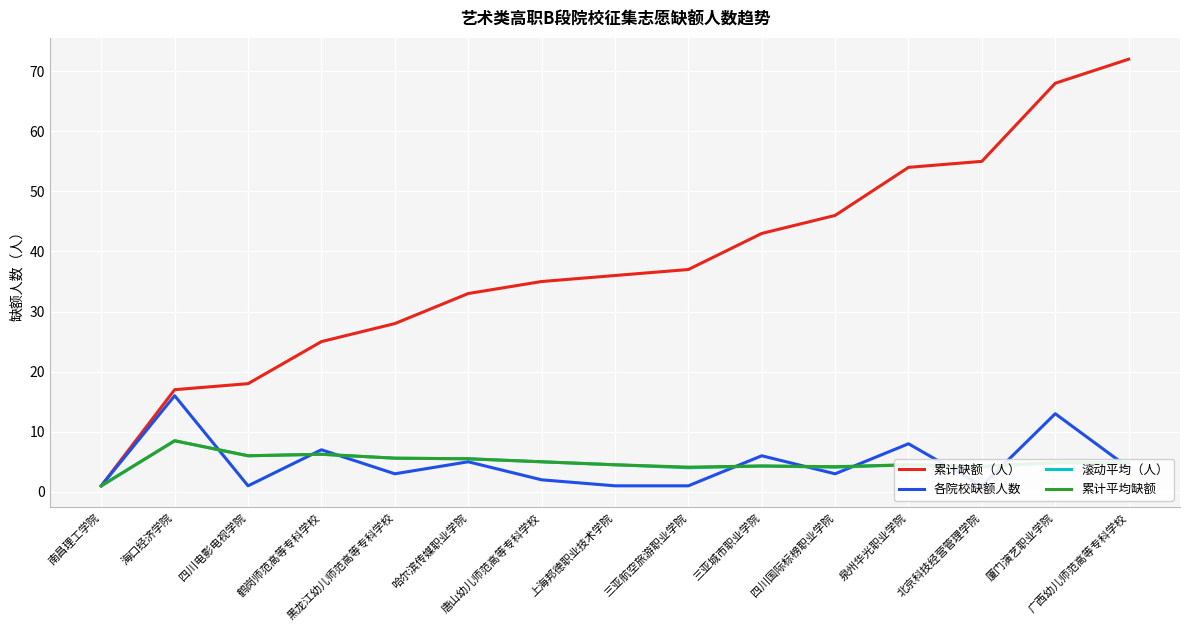

Which category has the highest value across all series?

广西幼儿师范高等专科学校